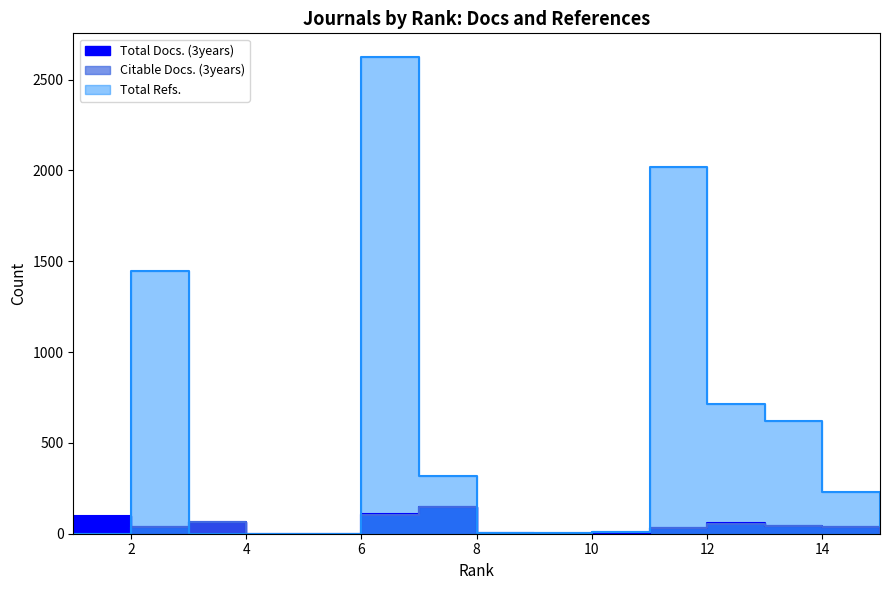

Is the value of Citable Docs. (3years) at 14 greater than the value of Total Refs. at 9?

Yes